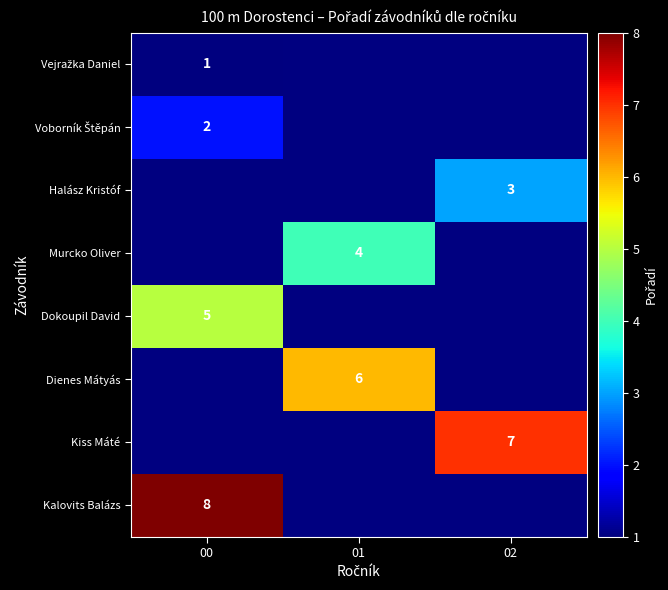

The value of Murcko Oliver at 01 is 4. True or false?

True